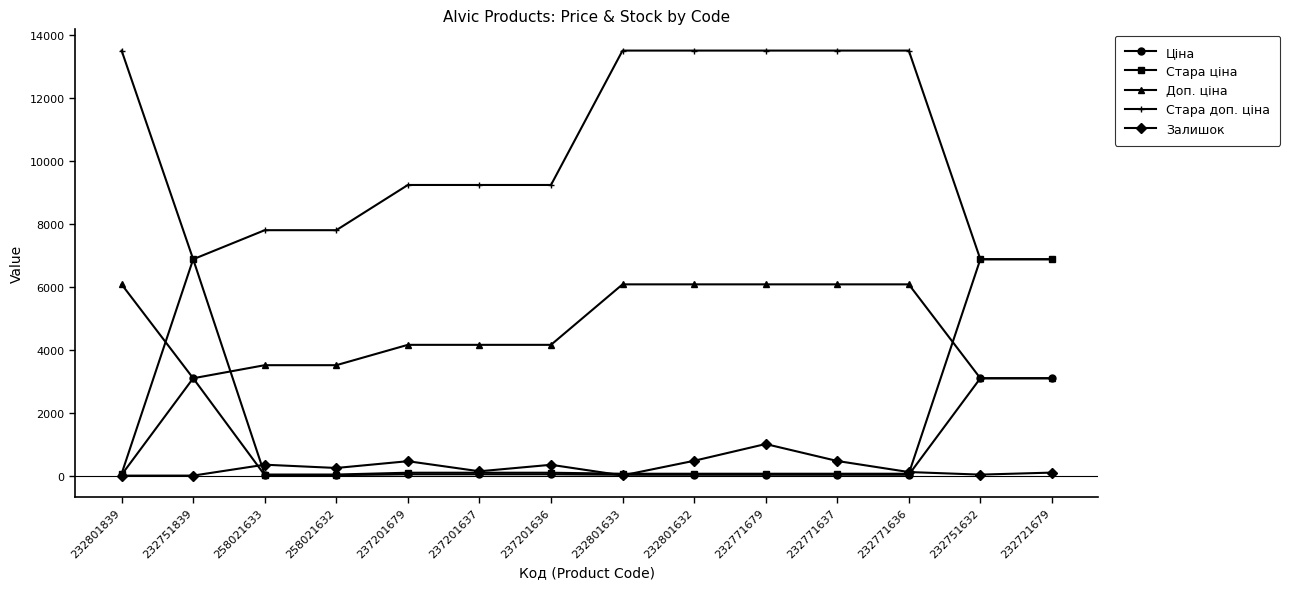

At how many categories does at least one series exceed 5771?

14